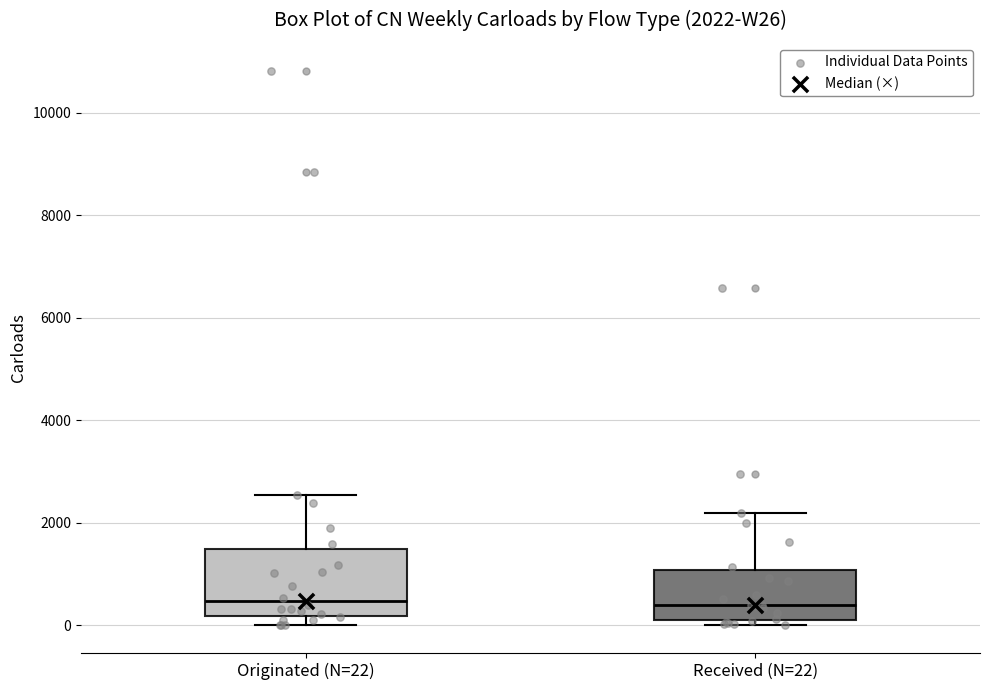

Comparing the boxes themselves (not the whiskers), which one is the tallest?

Originated (N=22)